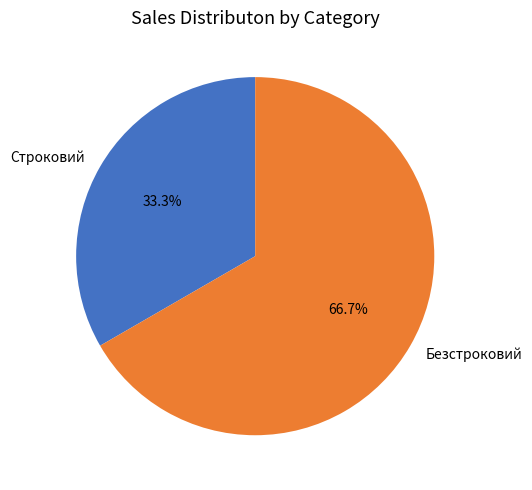

True or false: Безстроковий accounts for 67% of the total.

True